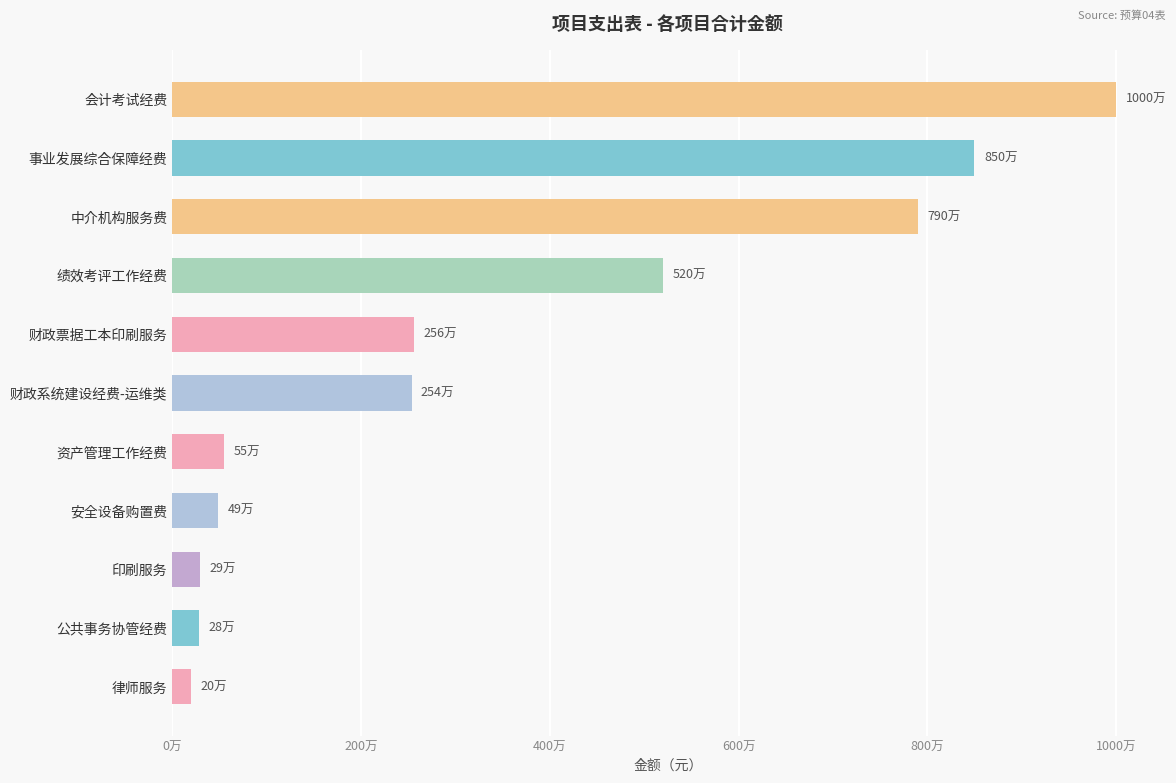

What is the smallest value displayed?

200000